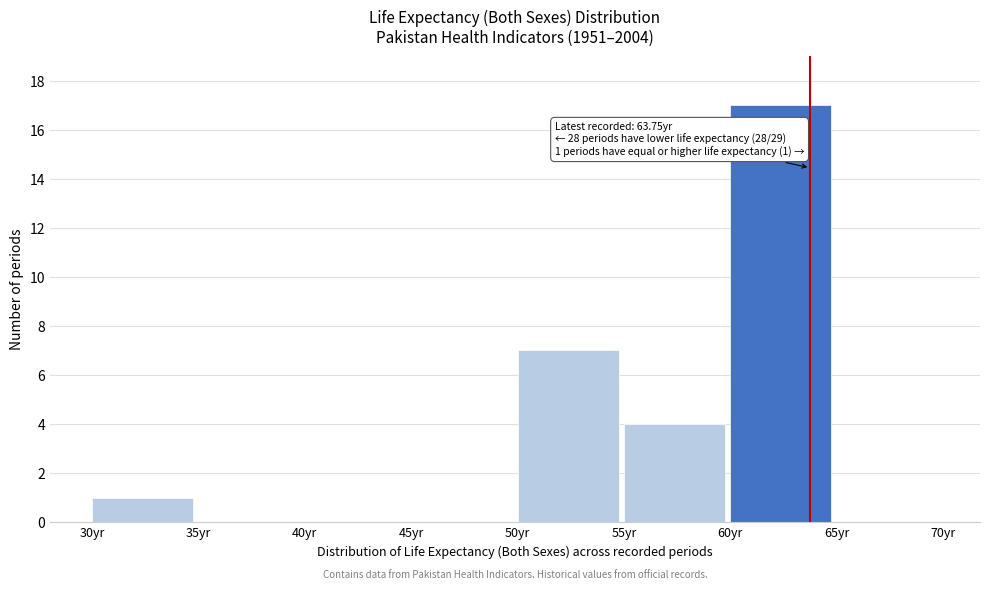

Over which range of the x-axis is the bar tallest?

60 to 65